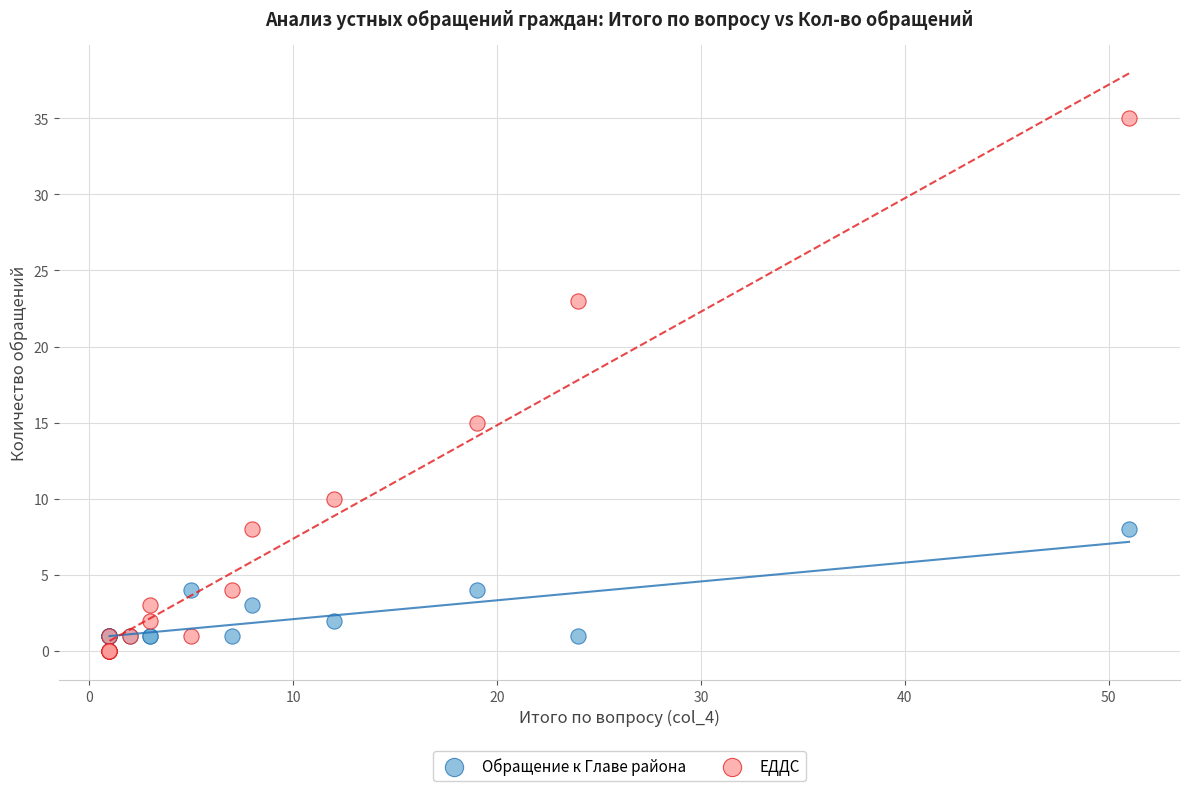

In the ЕДДС series, what Y value is closest to 17?

15